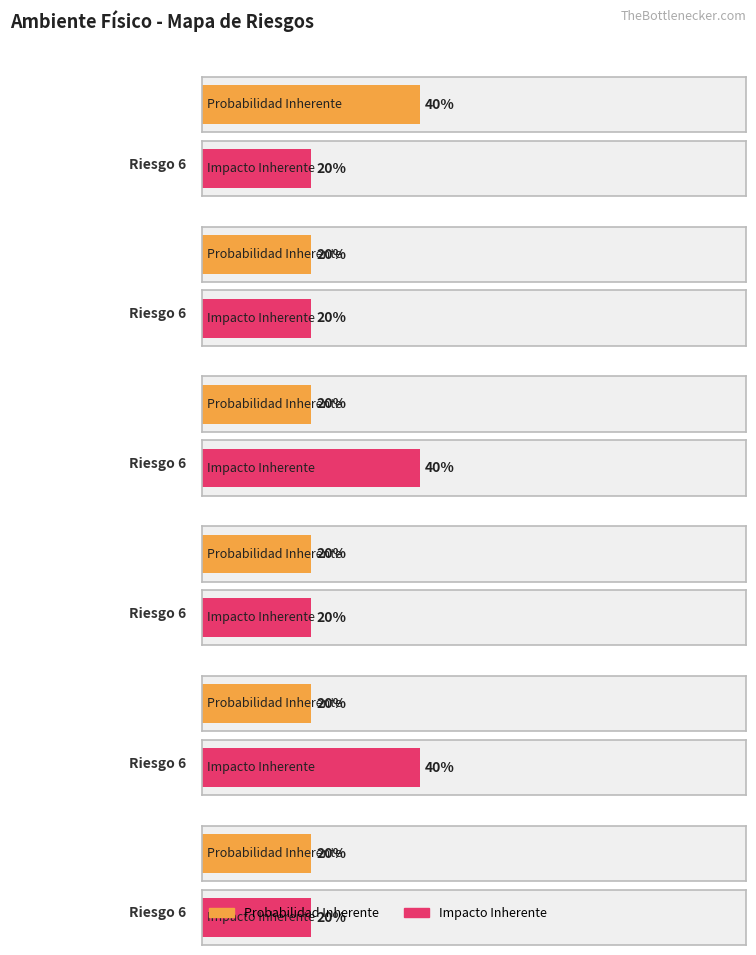

At how many categories does at least one series exceed 0?

6